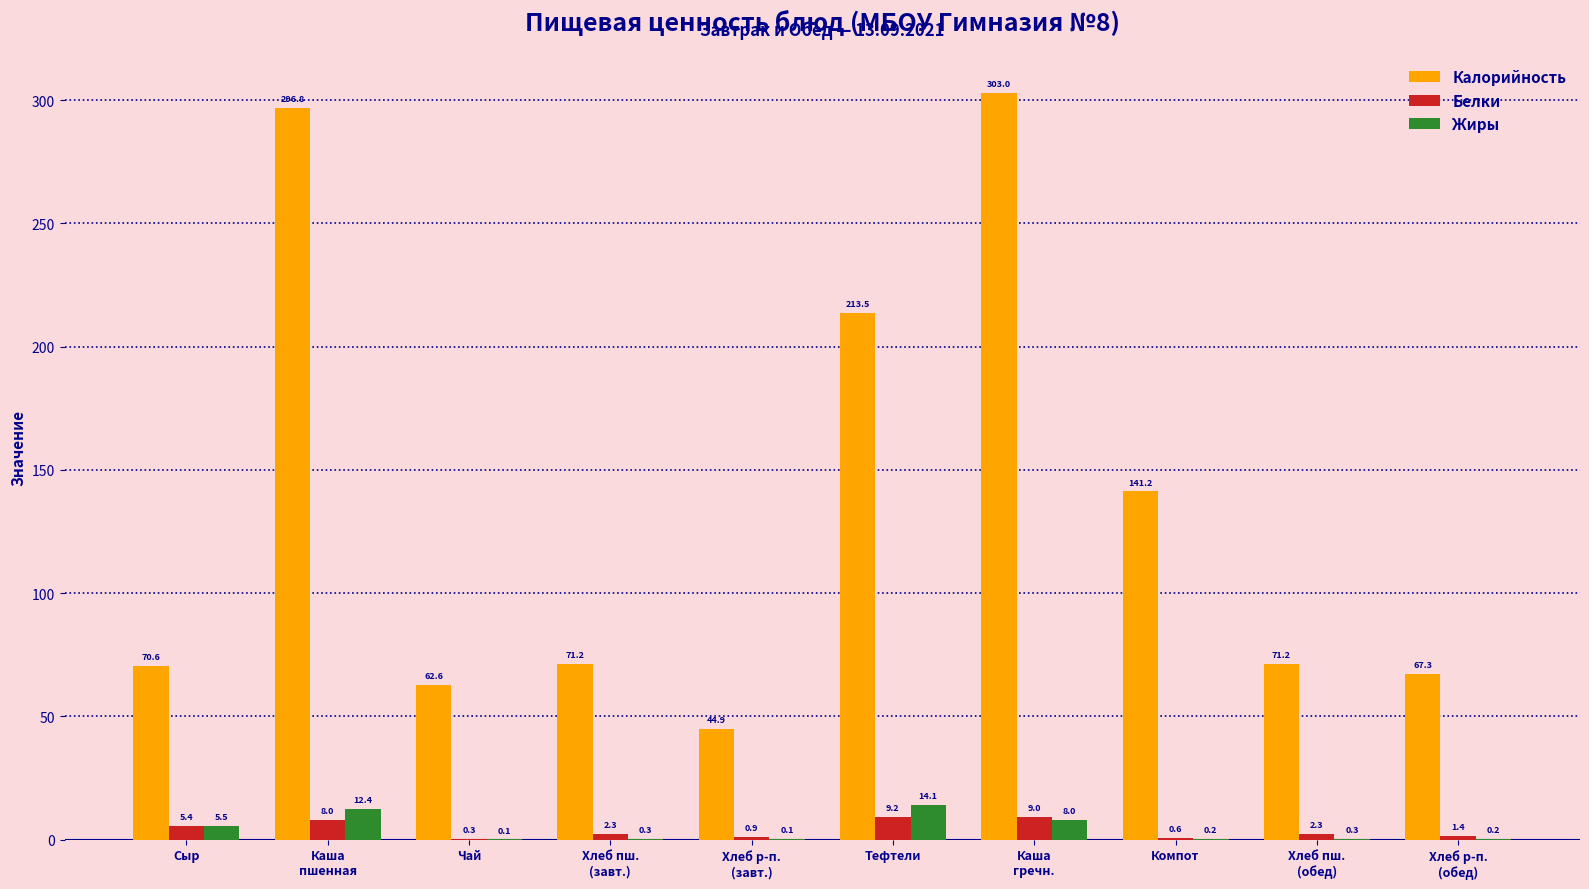

Count the number of categories in the chart.

10